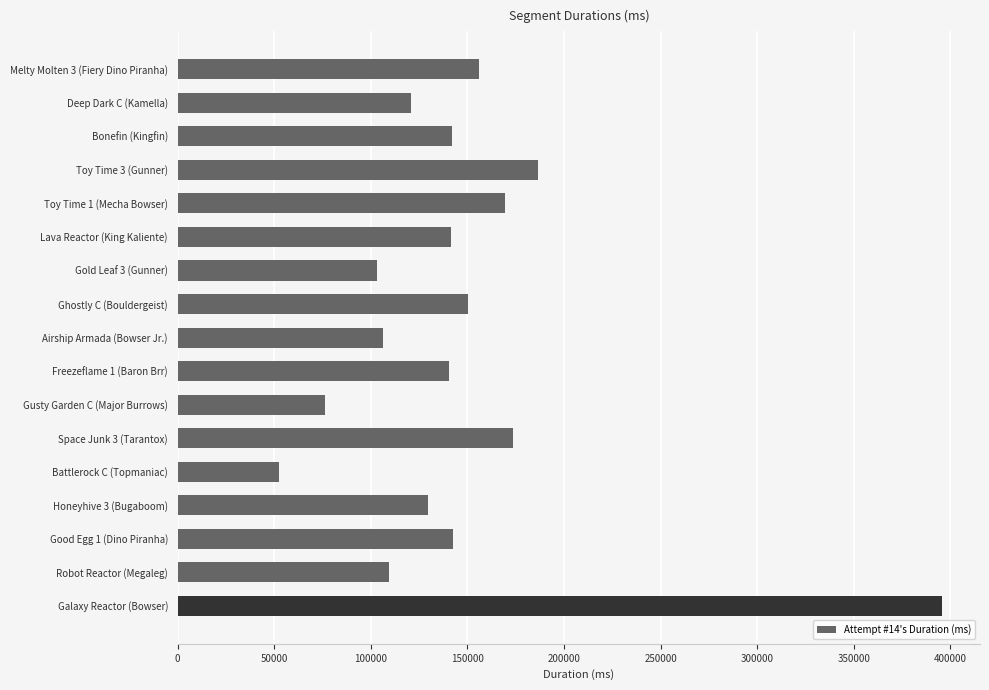

Is it true that the value at Gold Leaf 3 (Gunner) is 64200?

False